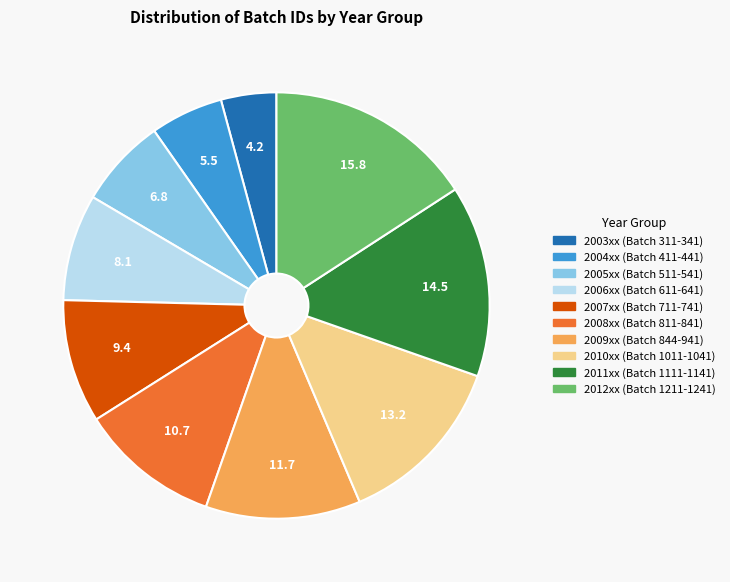

What is the ratio of the value at 2008xx (Batch 811-841) to the value at 2007xx (Batch 711-741)?

1.1